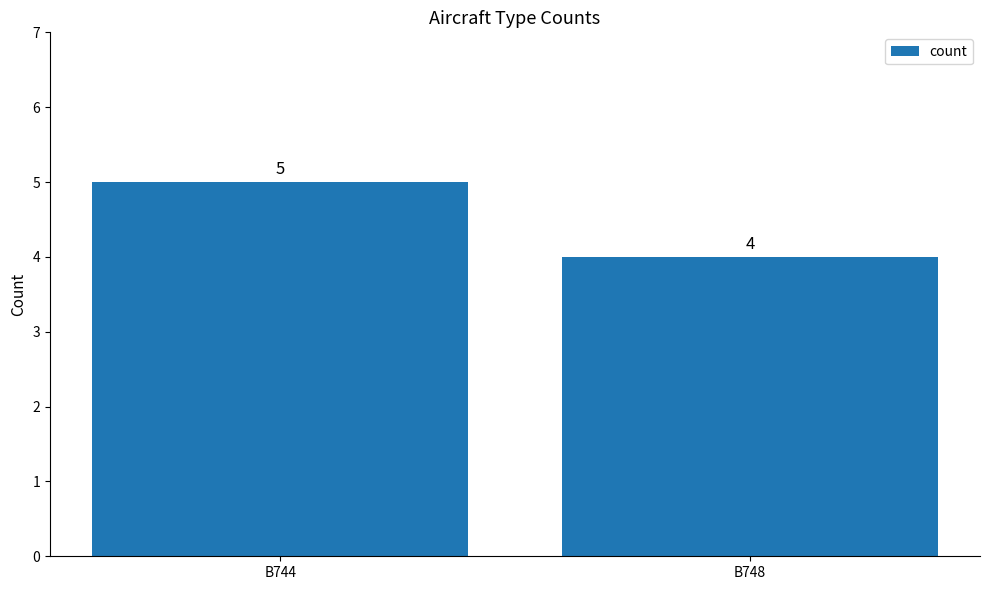

How many bars are there in total?

2